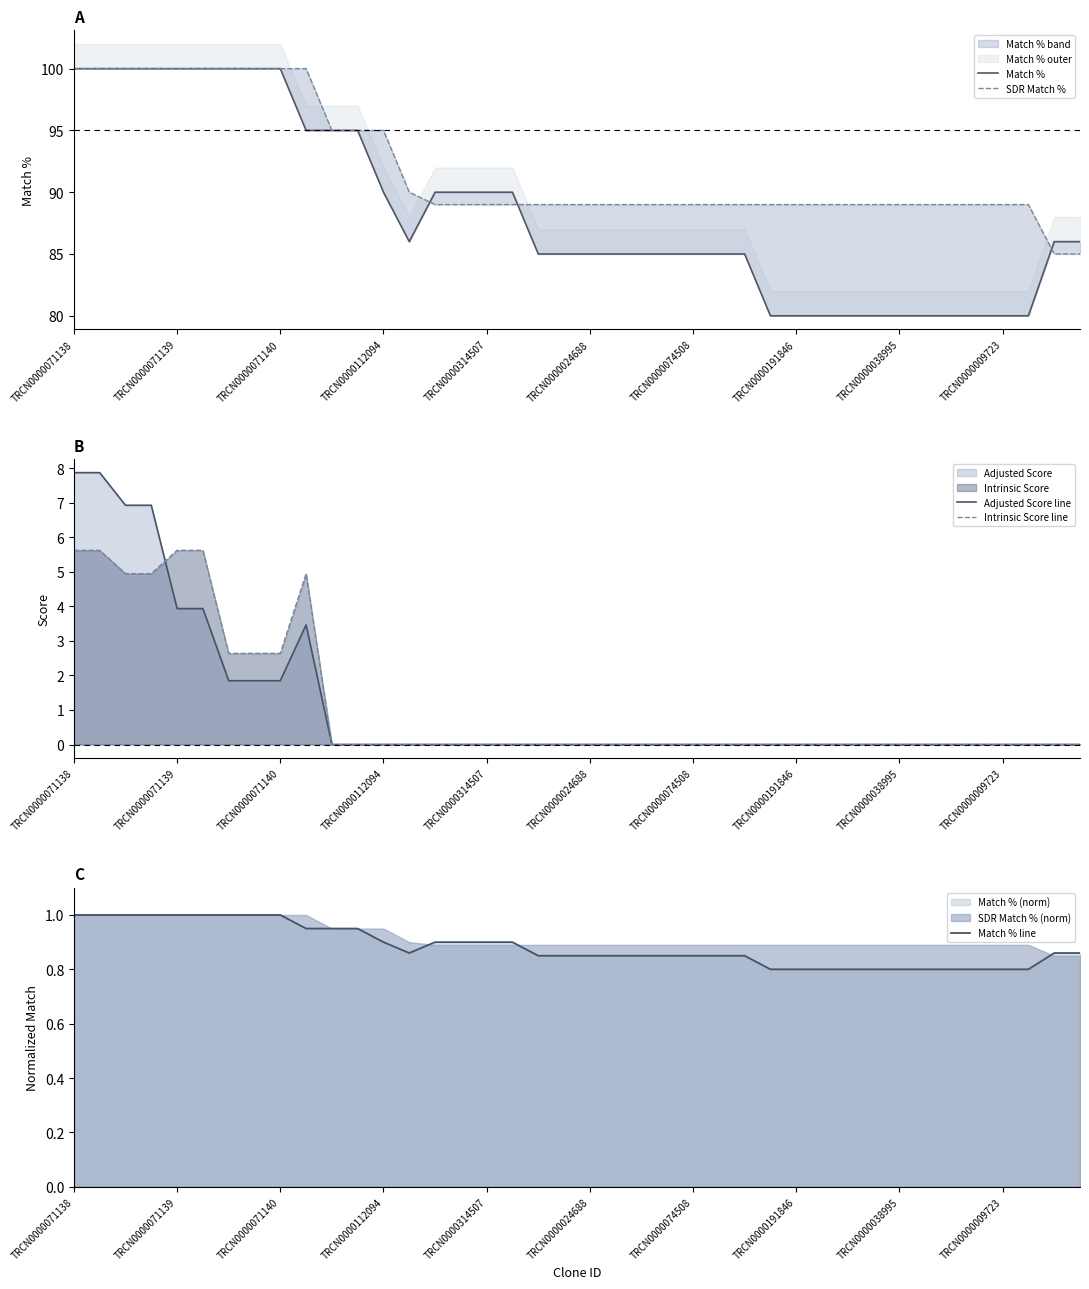

The value of Intrinsic Score line at TRCN0000071140 is 2.6. True or false?

True